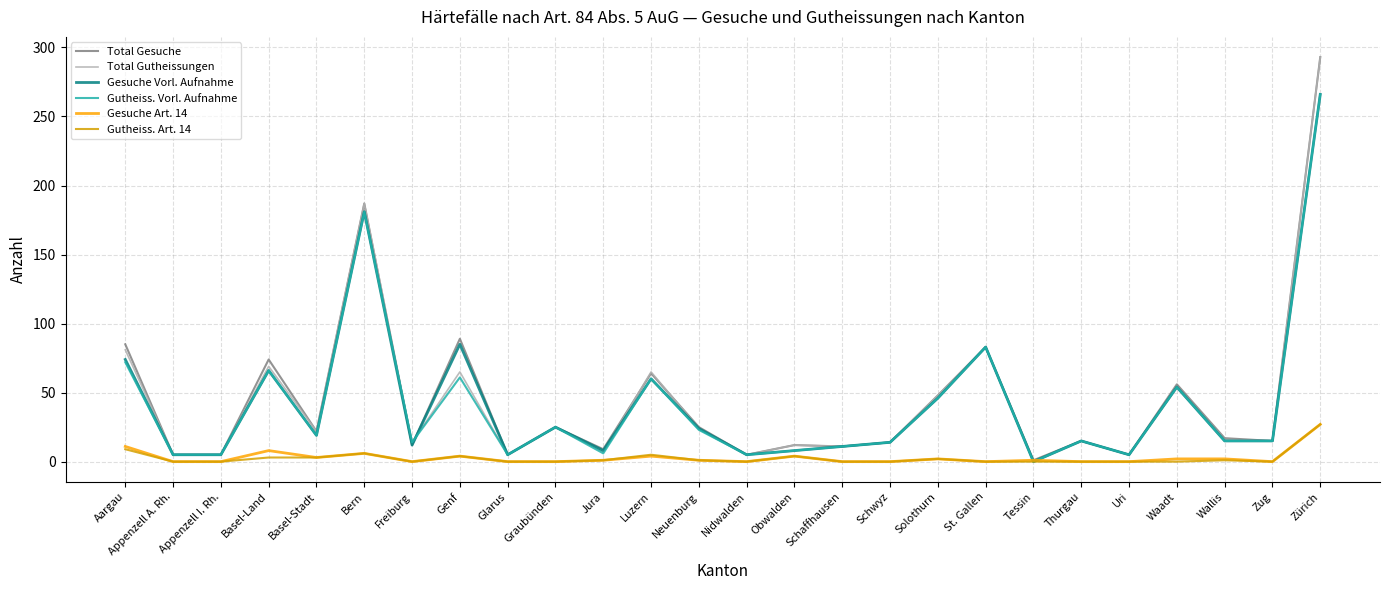

True or false: Gesuche Vorl. Aufnahme has more than 0 interior local peaks.

True